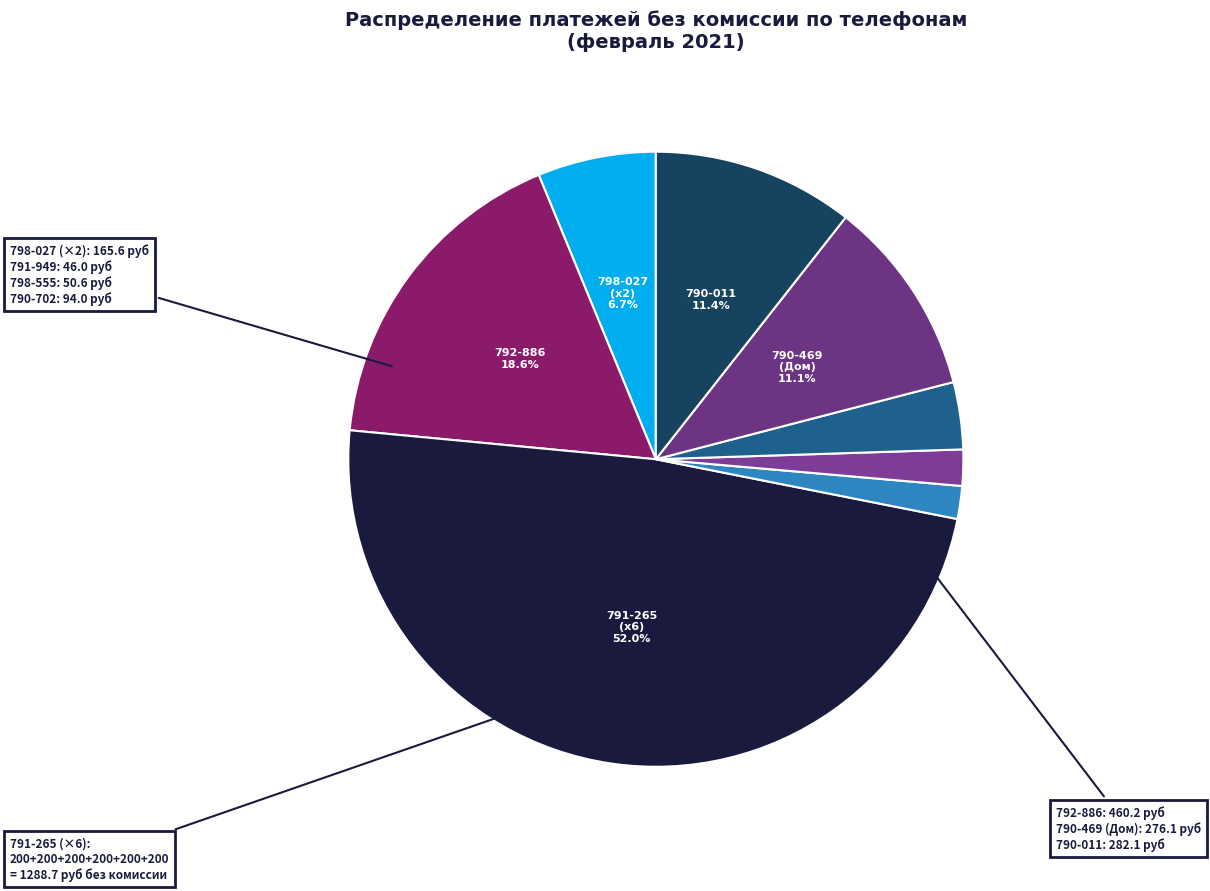

Approximately how many times larger is the value at 791-949 compared to 798-027?

0.3